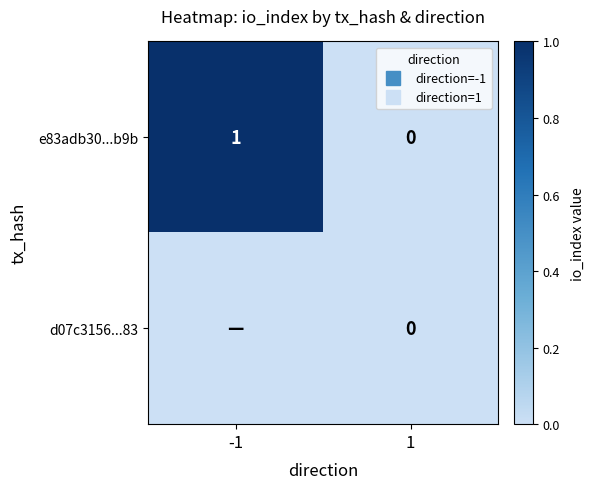

At which category is the sum across all series the highest?

-1